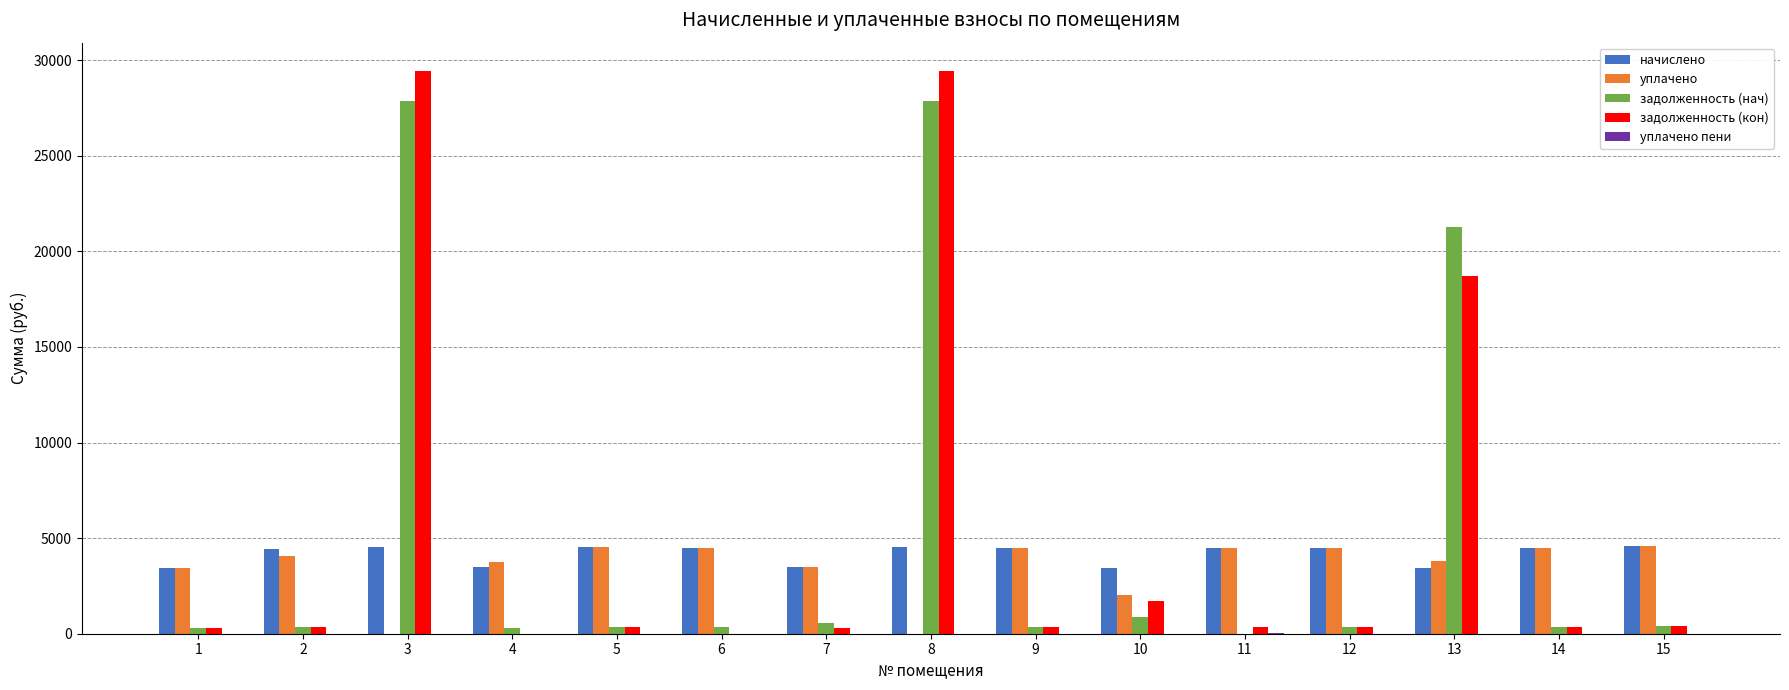

Where does the уплачено series first go above 4059?

2